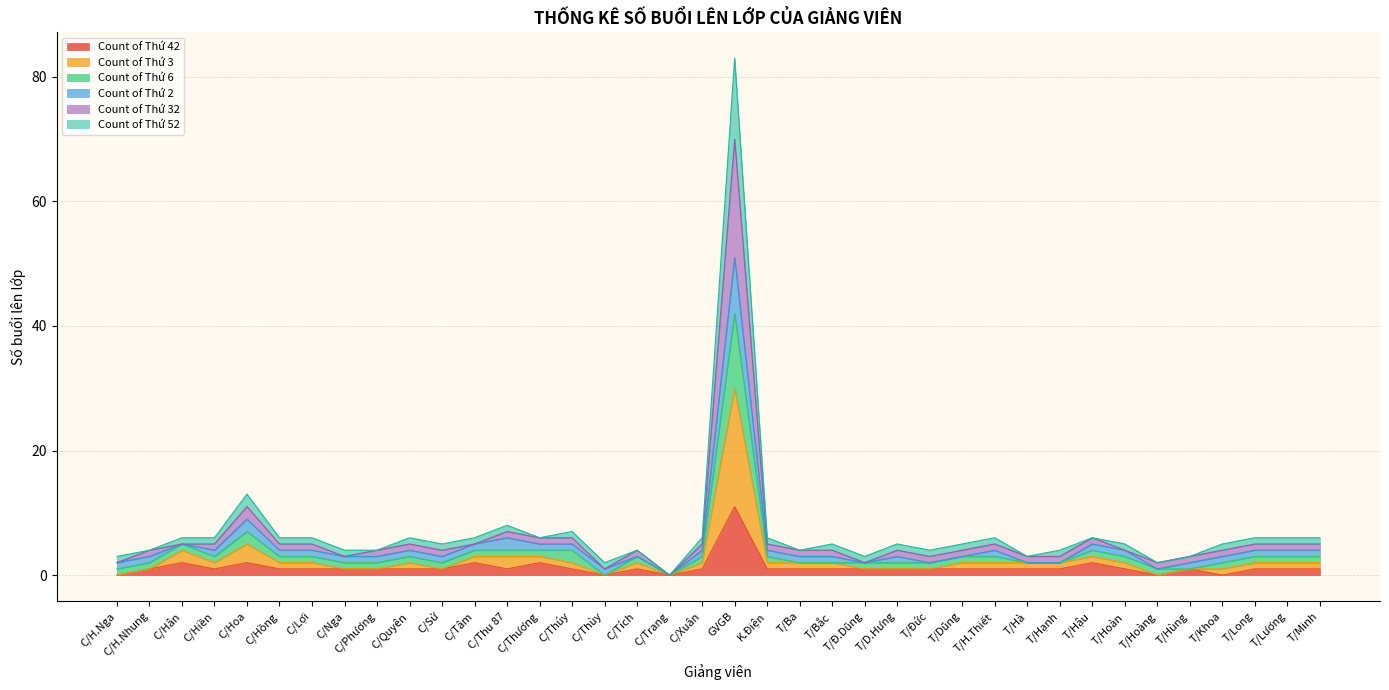

What is the total value across all series at C/Hoa?

13